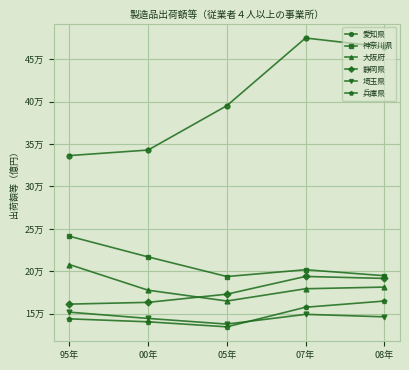

Which series has the largest range (max minus min)?

愛知県